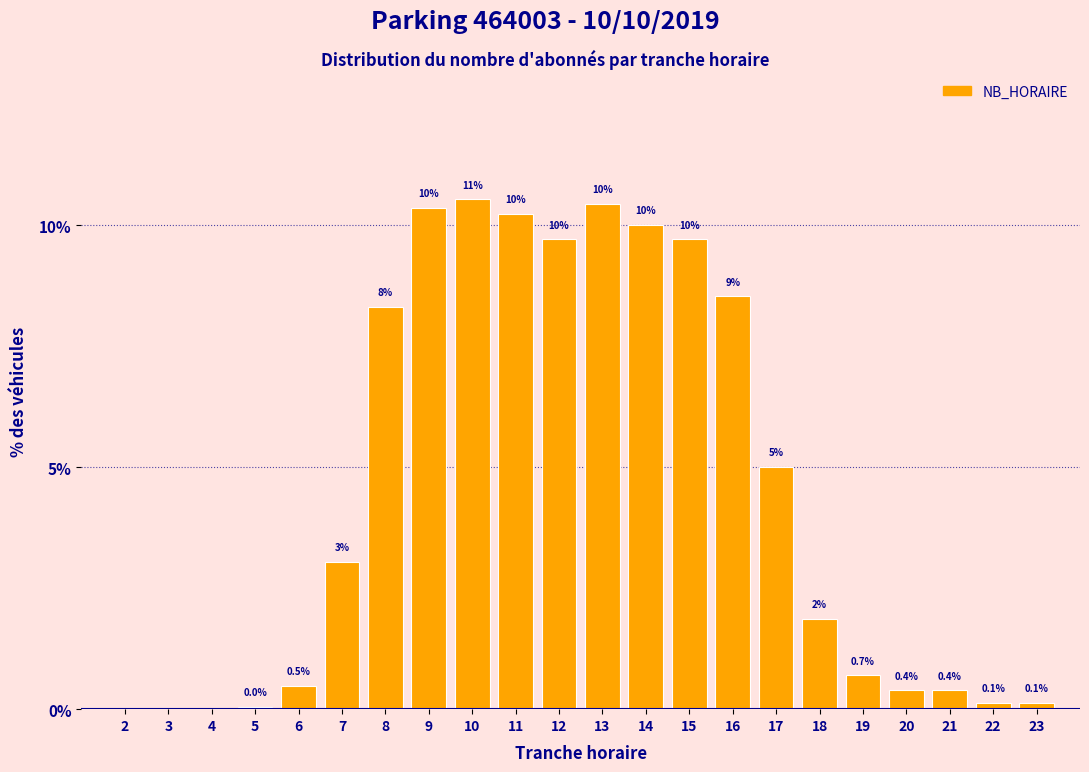

Where is the data nearest to the value 5?

17